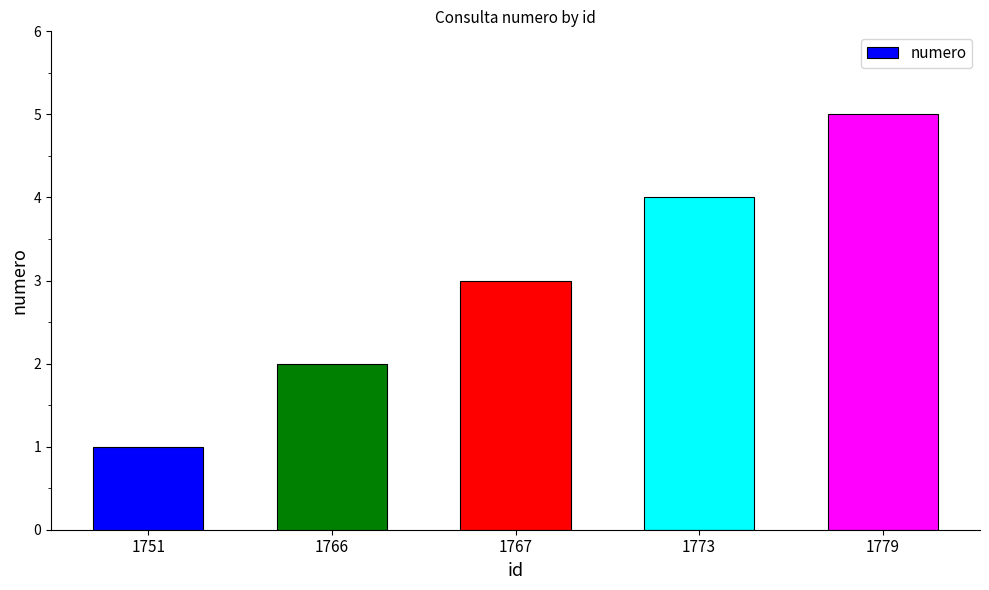

Between 1773 and 1767, which is larger?

1773